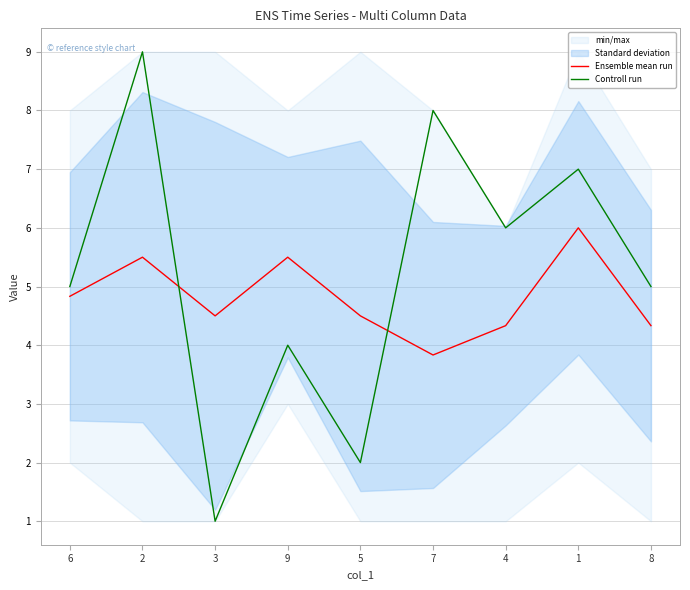

At which category does Controll run reach its first local peak?

2